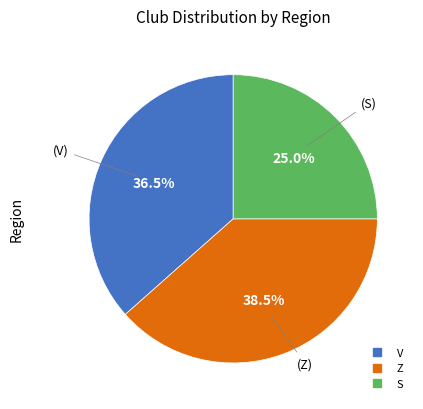

Is there a majority slice in this chart?

No